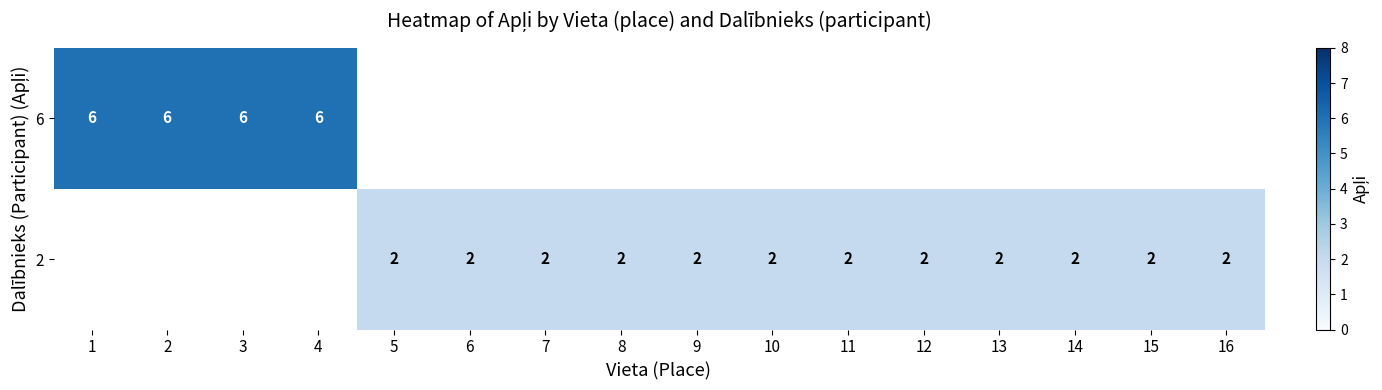

At how many categories does at least one series exceed 5?

4